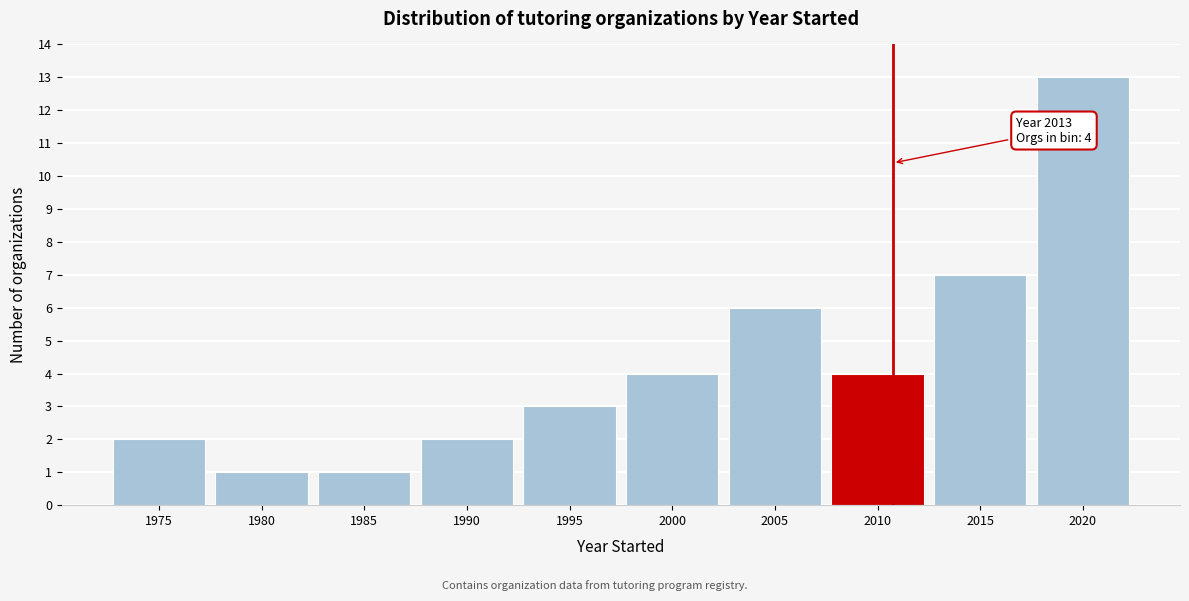

Reading right to left, list all the values displayed in this chart.

2020=13	2015=7	2010=4	2005=6	2000=4	1995=3	1990=2	1985=1	1980=1	1975=2